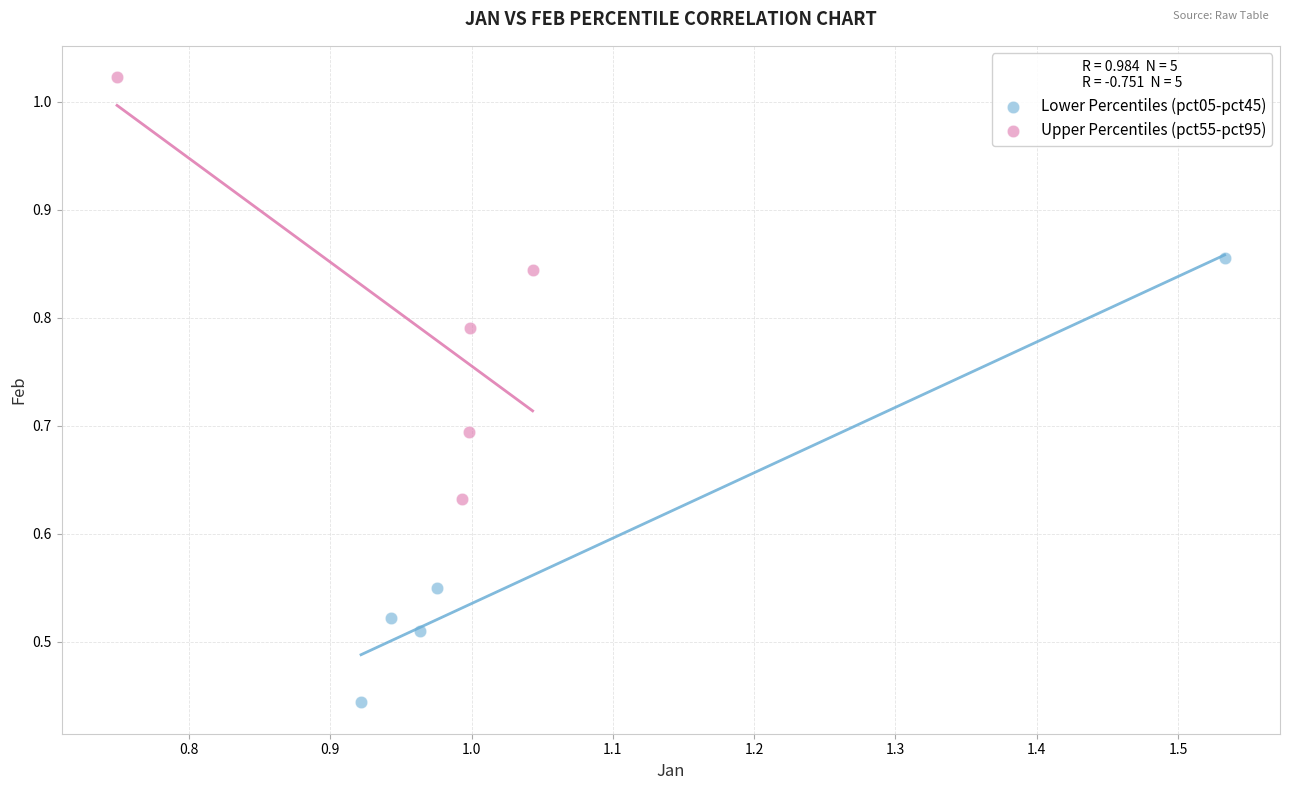

Which series contains the lowest Y value?

Lower Percentiles (pct05-pct45)